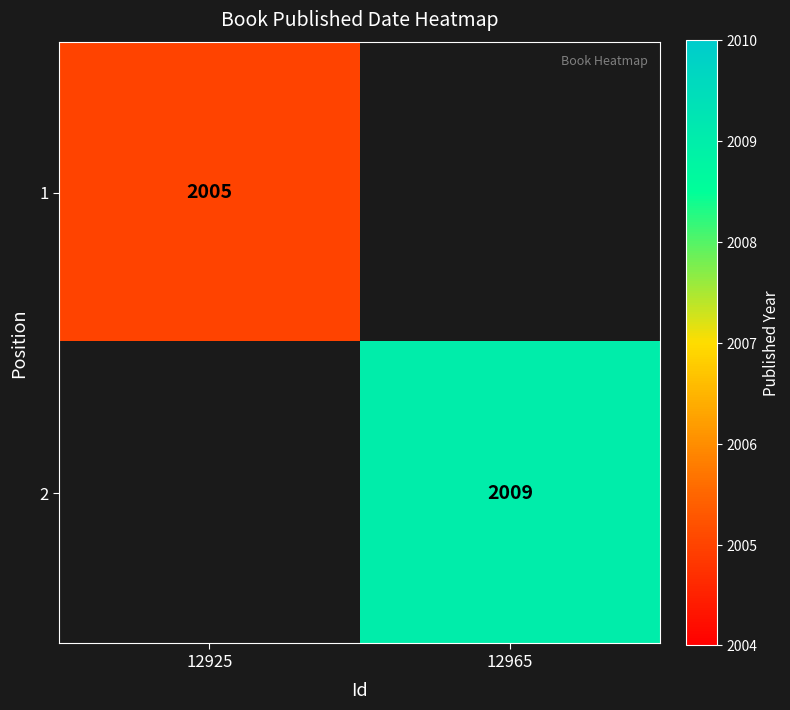

At which category does the chart reach its minimum across all series?

12925